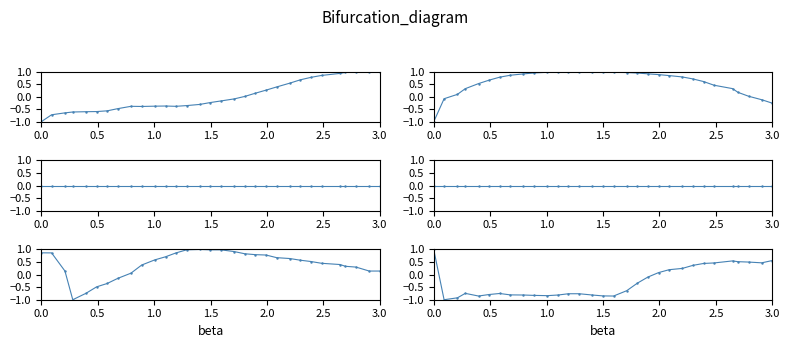

Is the value of water_temperature_basket at 1.5 greater than the value of flow_in at 25?

No